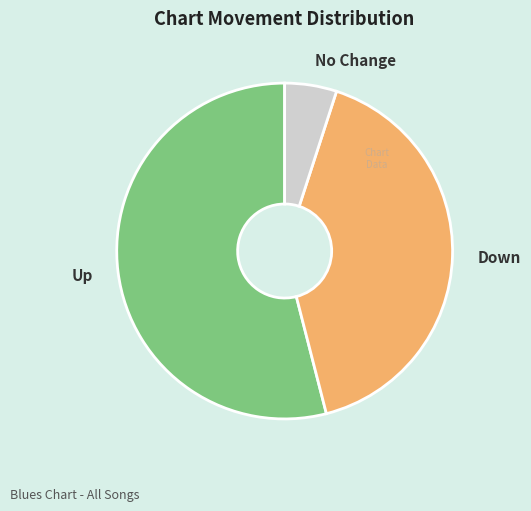

What is the majority slice?

Up